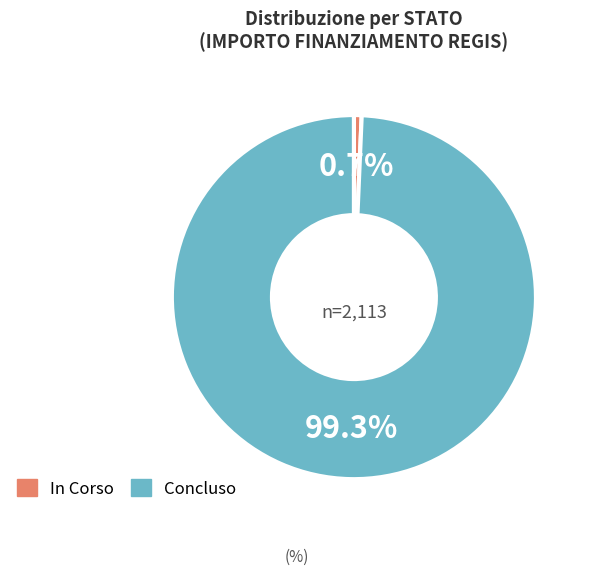

Which category has the biggest portion of the pie?

Concluso